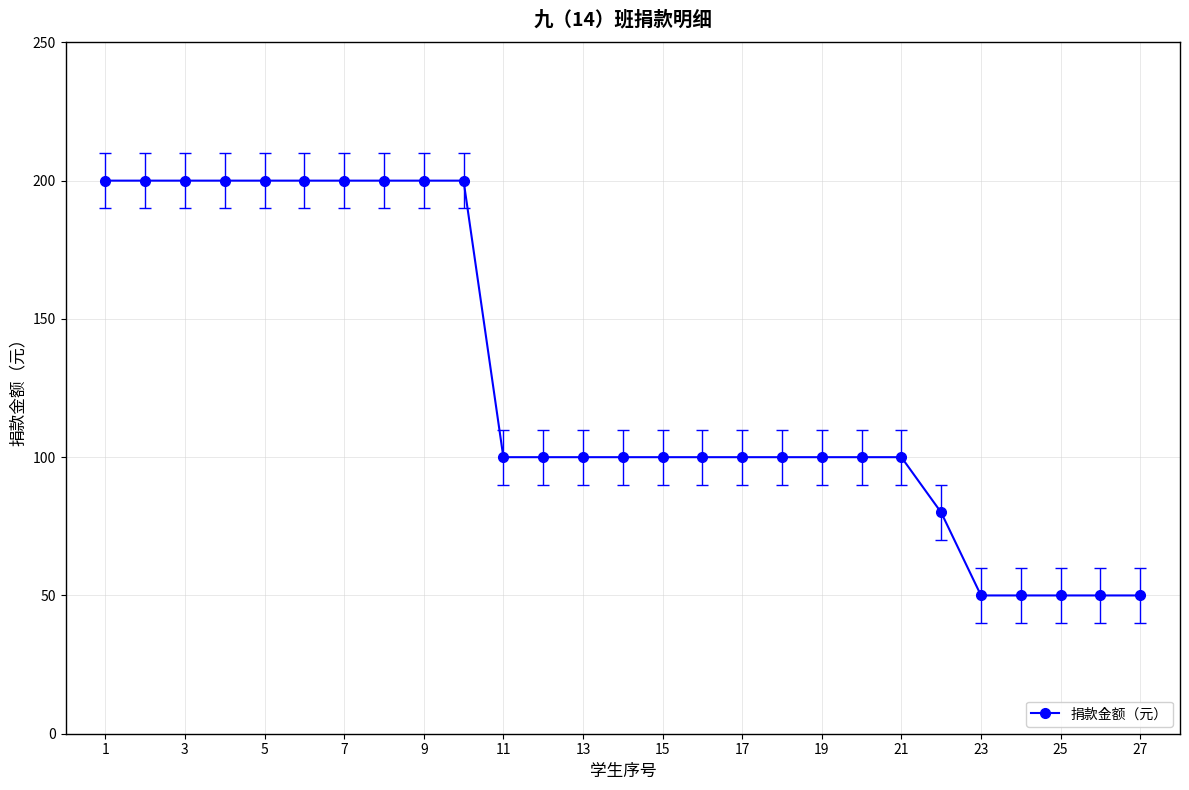

What is the smallest value displayed?

50